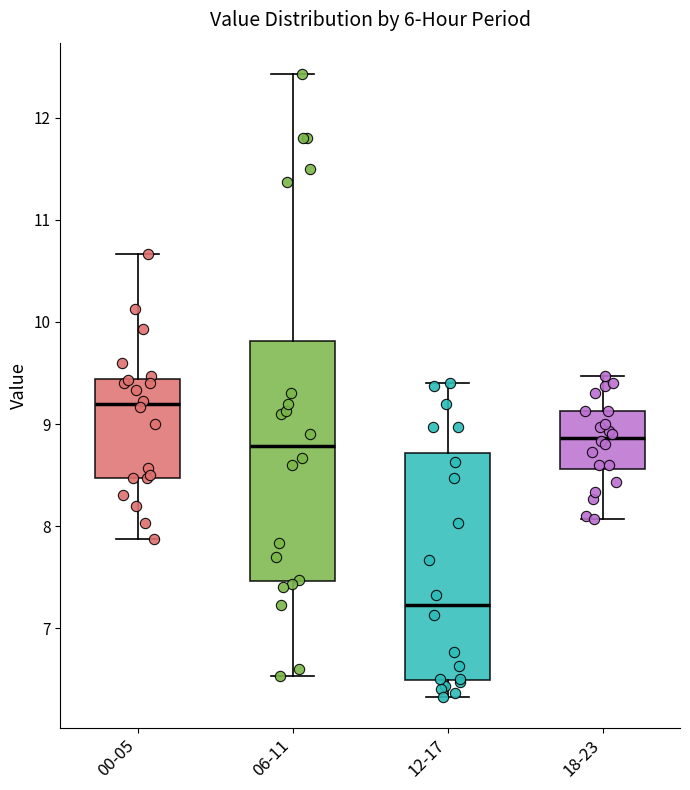

Reading left to right, transcribe this box plot: for each box, give where its median line is, the range the box spans, and where its two whiskers end, as read against the y-axis. The values are not printed on the chart, so give them approximately, as read against the axis.

00-05: median 9.2, box 8.5 to 9.4, whiskers 7.9 to 10.7
06-11: median 8.8, box 7.5 to 9.8, whiskers 6.5 to 12.4
12-17: median 7.2, box 6.5 to 8.7, whiskers 6.3 to 9.4
18-23: median 8.9, box 8.6 to 9.1, whiskers 8.1 to 9.5